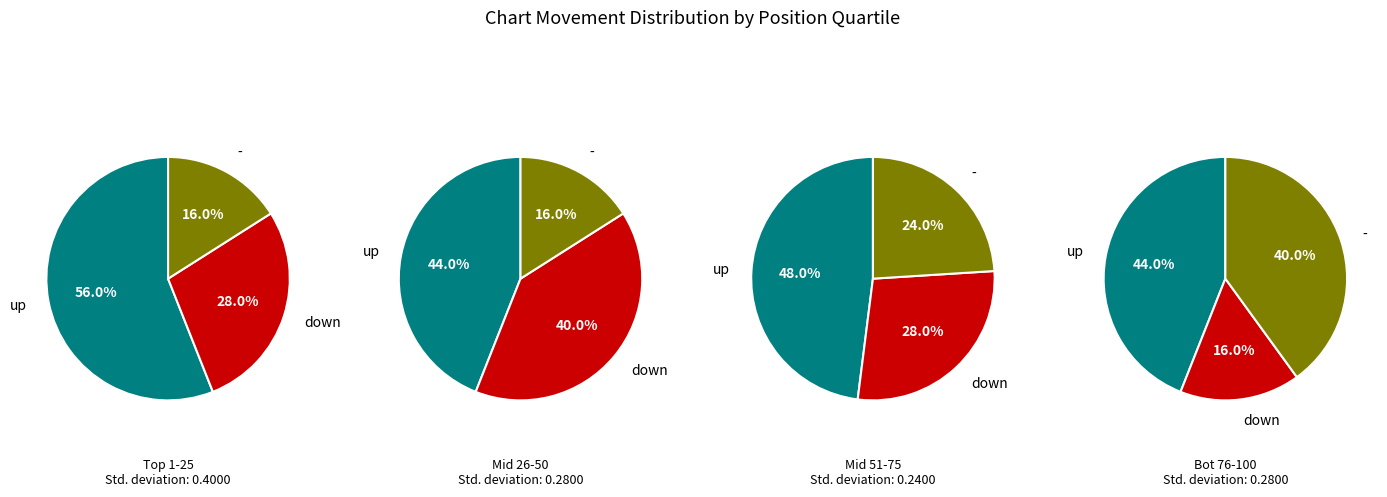

Do down and up together represent more than half of the pie?

Yes